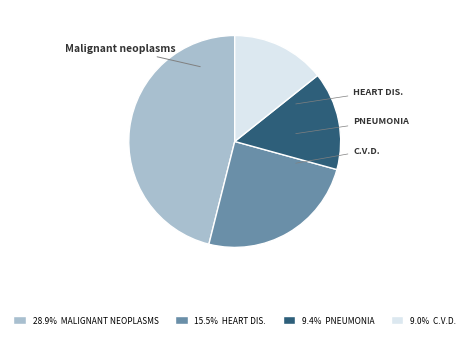

Is there any slice that represents more than half of the pie?

No